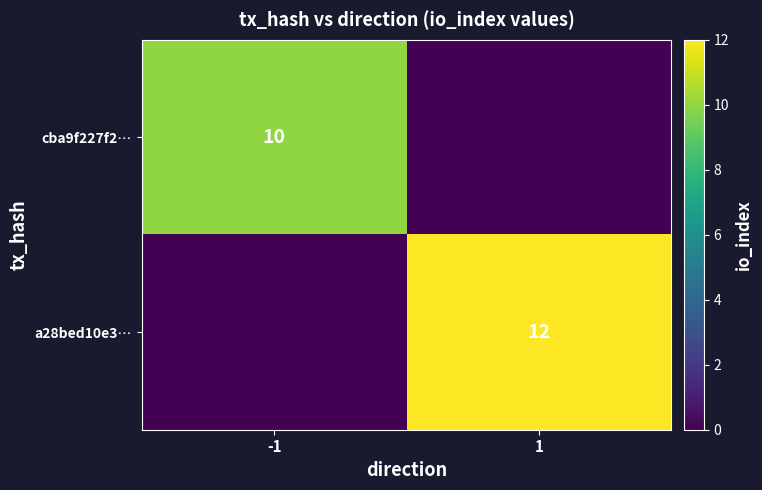

True or false: a28bed10e3… has a value of 12 at 1.

True